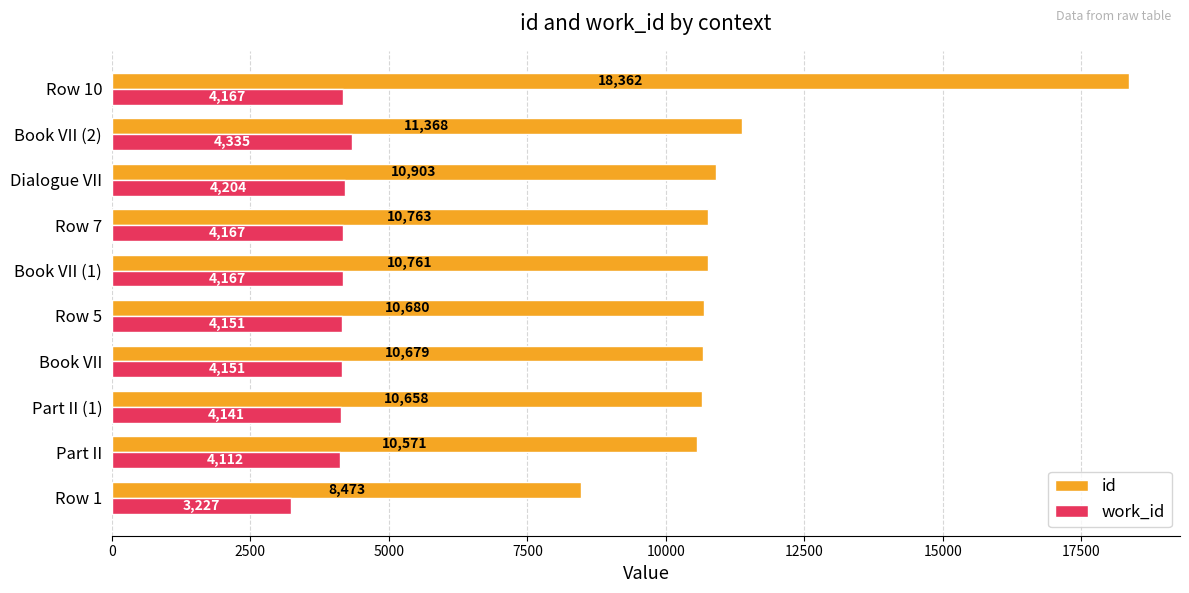

What is the difference between the maximum and second lowest values in the work_id series?

223